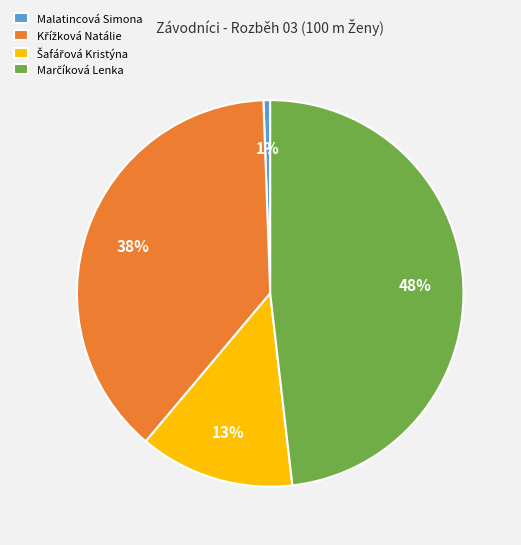

Which category has the smallest portion of the pie?

Malatincová Simona